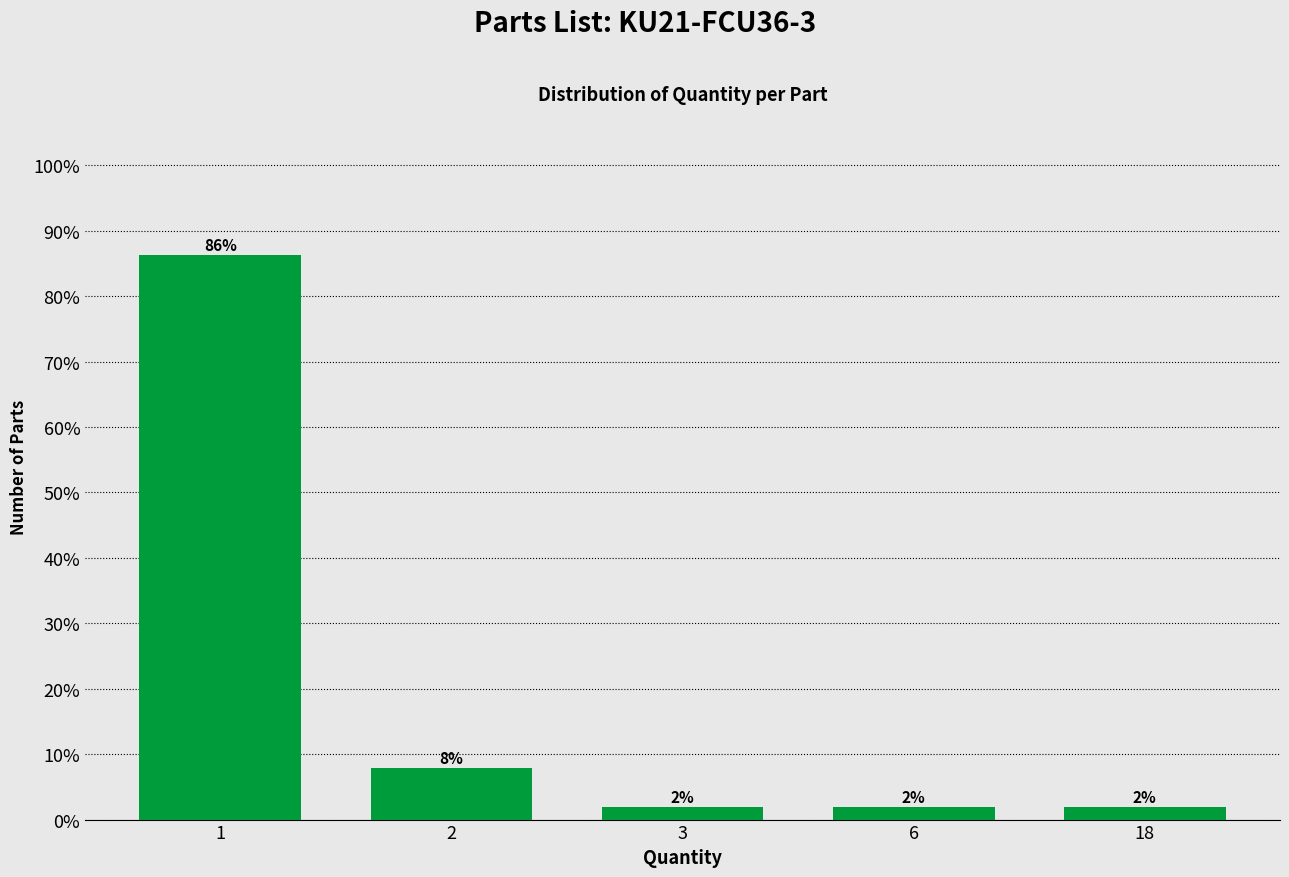

What is the maximum value shown in the chart?

86.3